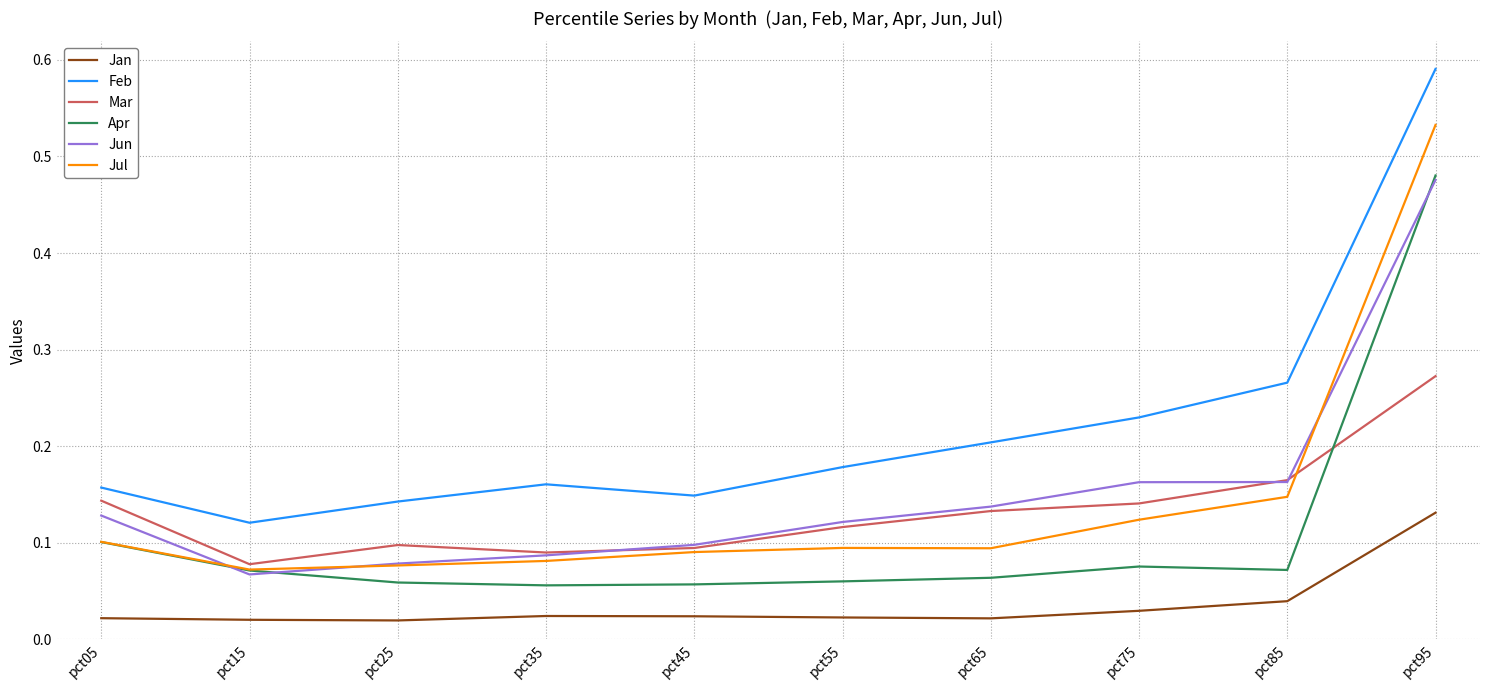

What are all the series names shown in the legend?

Jan, Feb, Mar, Apr, Jun, Jul